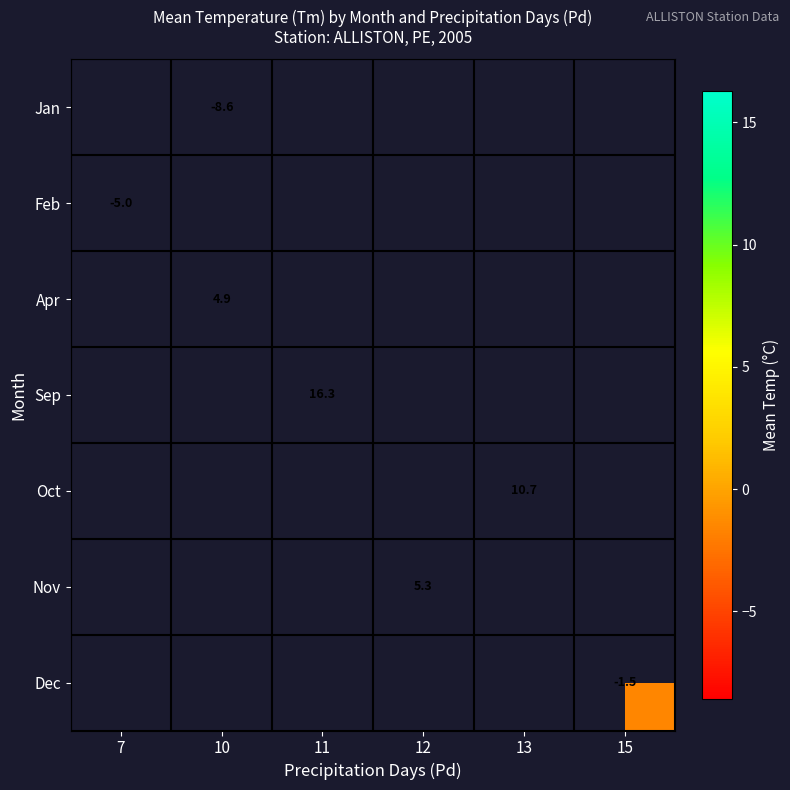

The value of Jan at 10 is -8.6. True or false?

True